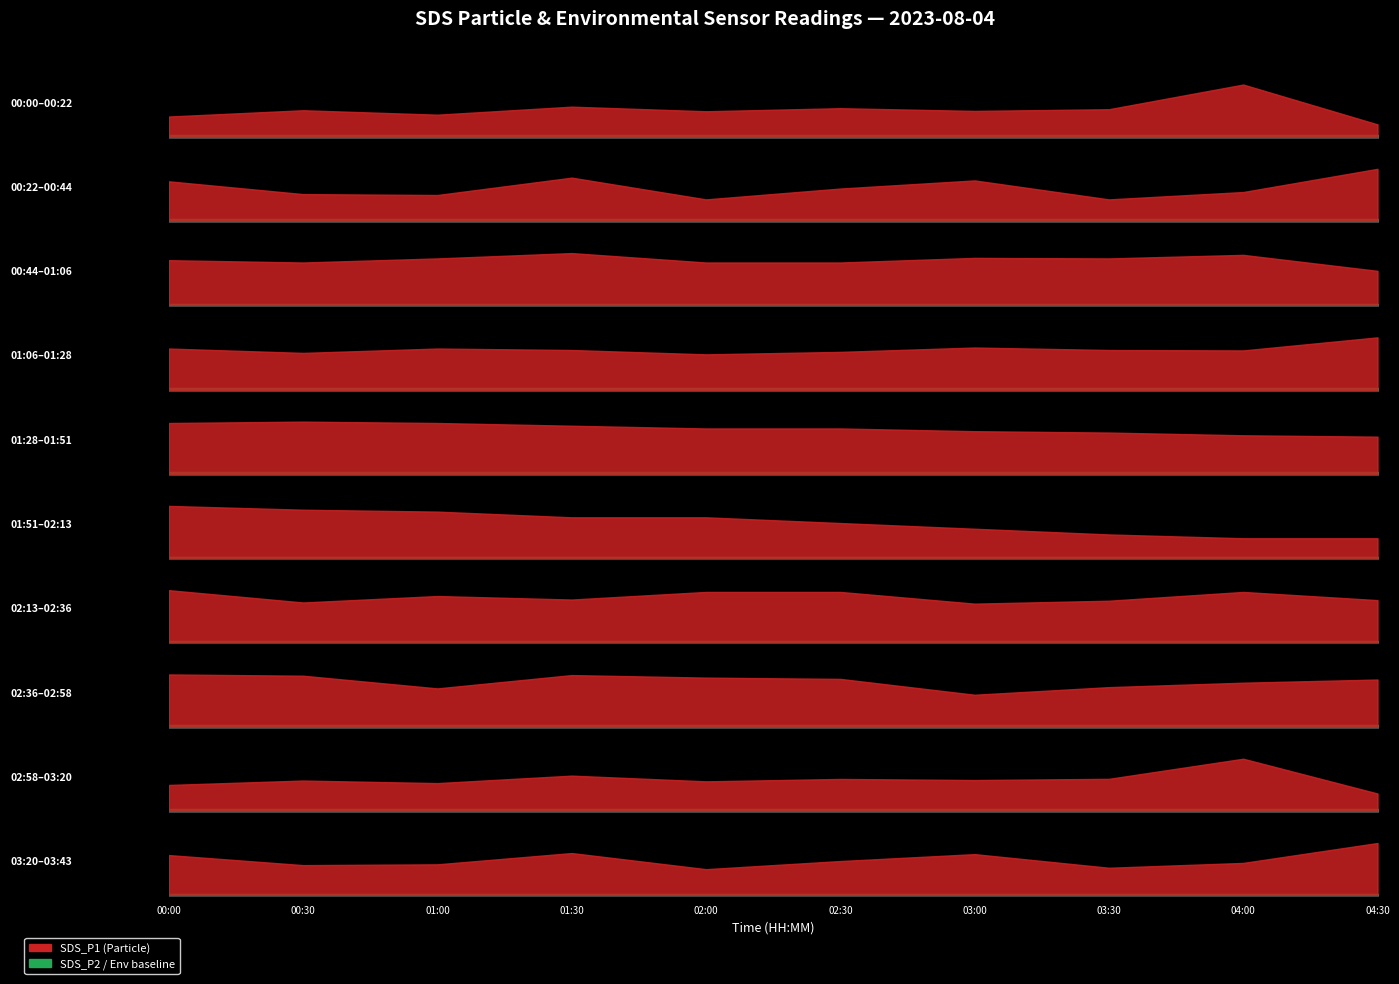

What is the label of the 9th point from the left?

04:00